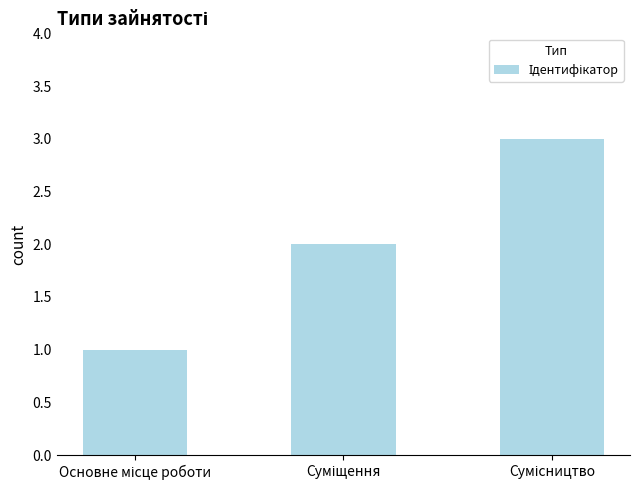

How many values are between 1 and 3?

3